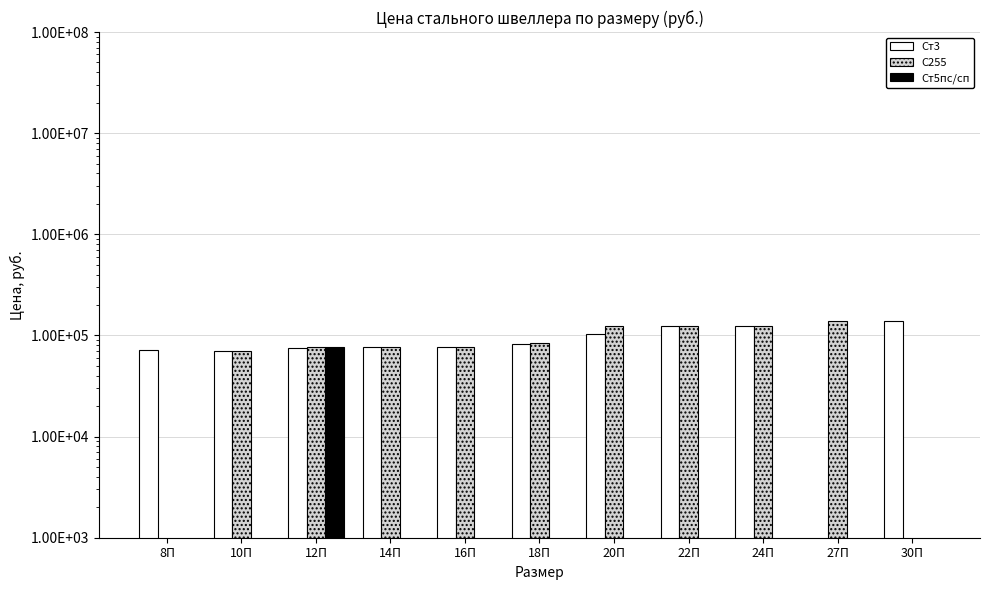

What is the average value of the С255 series?

81377